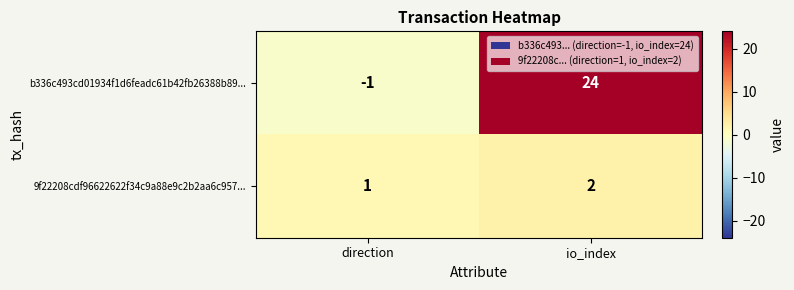

What is the sum of the 9f22208cdf96622622f34c9a88e9c2b2aa6c957... values at direction and io_index?

3